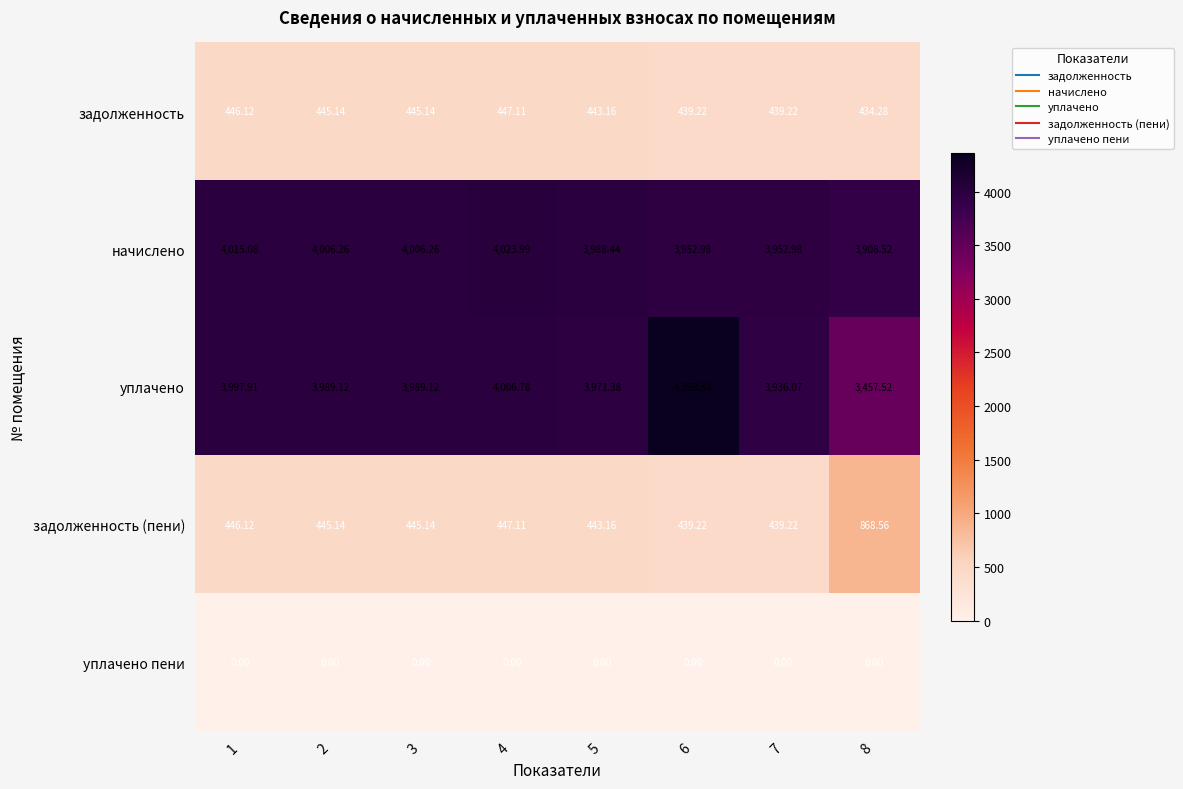

List the series in order of their peak value, lowest first.

уплачено пени, задолженность, задолженность (пени), начислено, уплачено